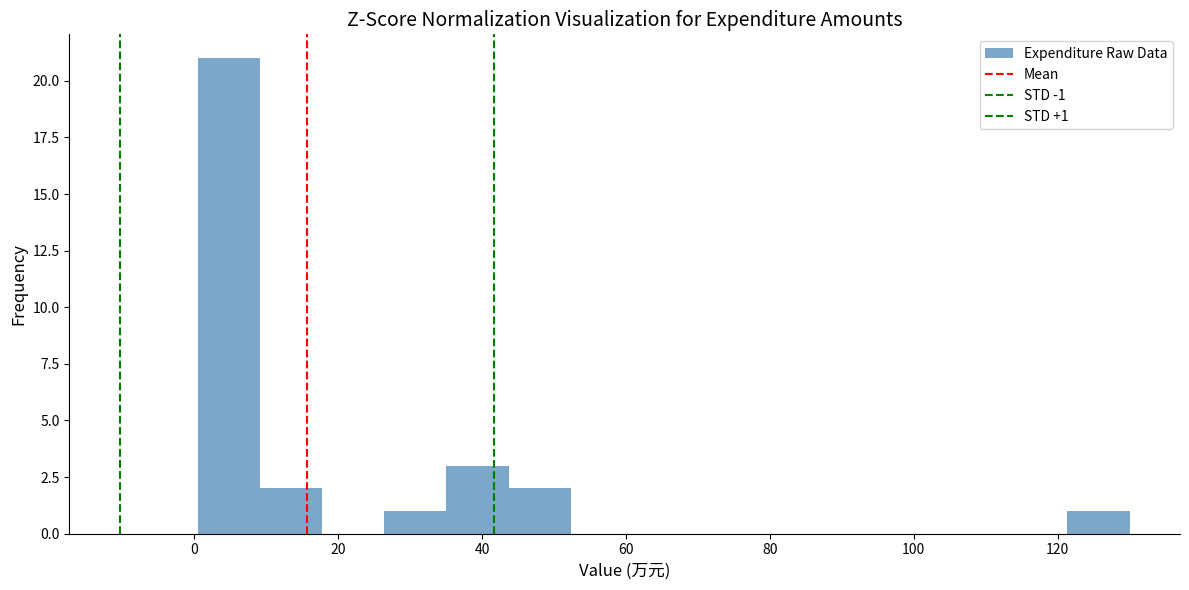

Over which range of the x-axis is the bar tallest?

0 to 10